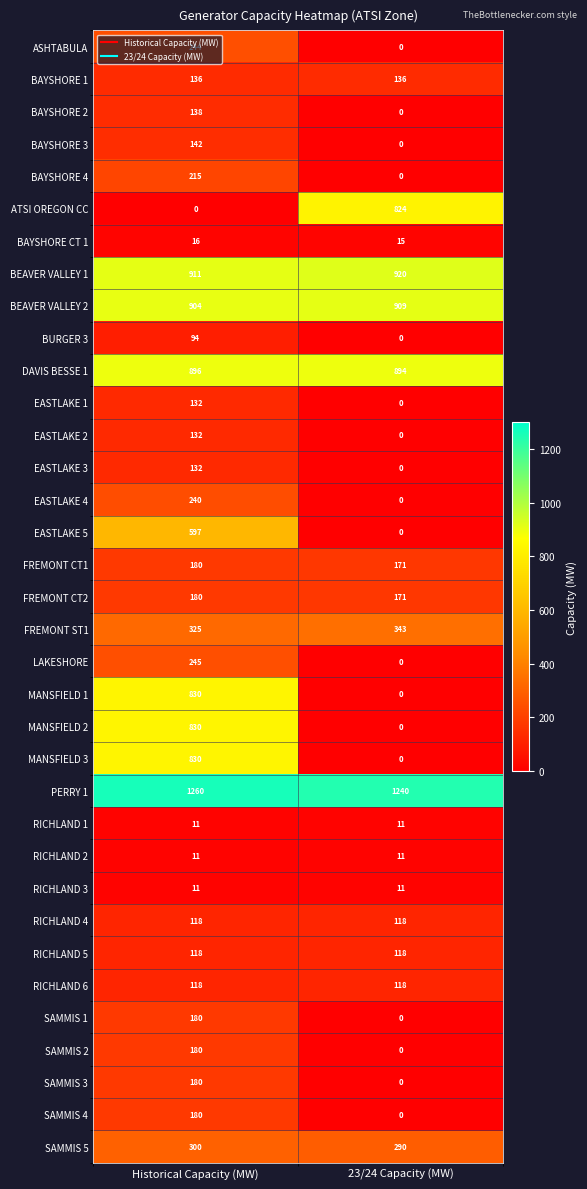

What is the maximum value shown in the chart?

1260